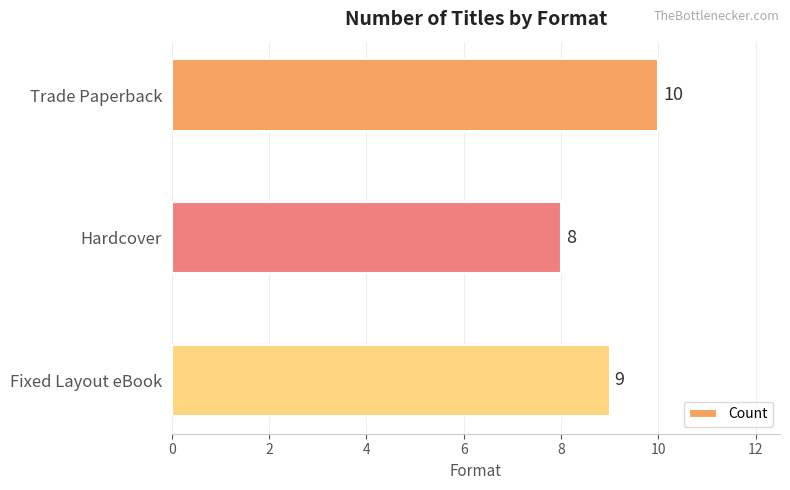

What is the sum of all values?

27